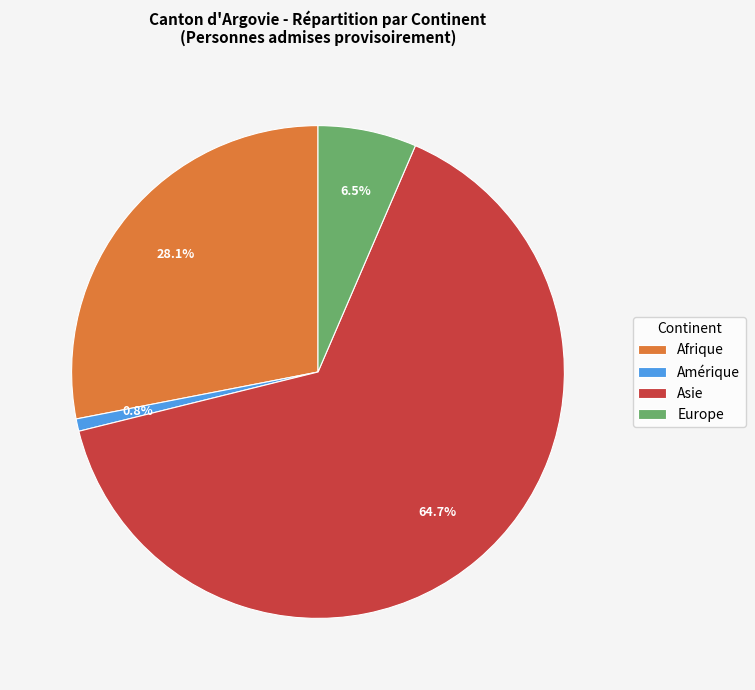

To the nearest percent, what is the difference between the largest and smallest slice percentages?

64%